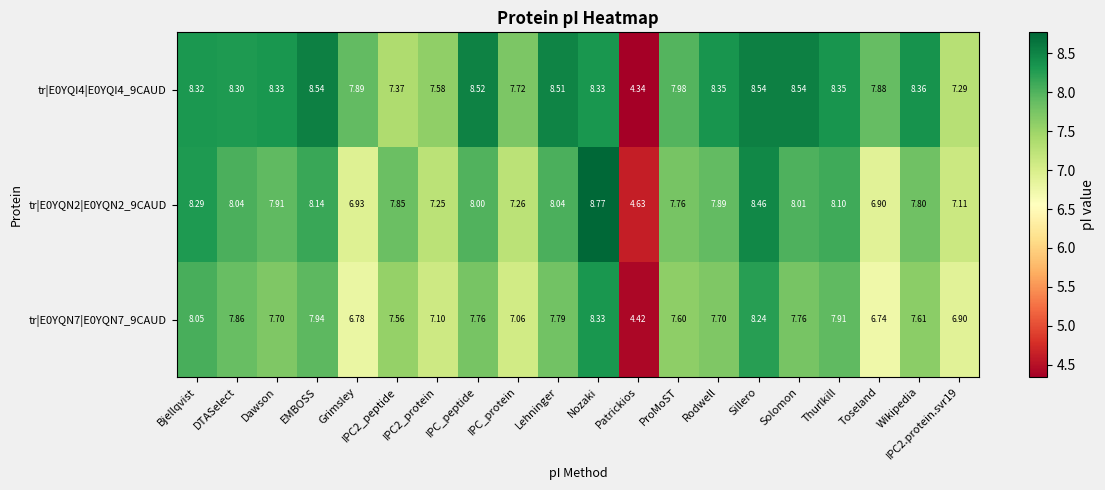

At which category is the sum across all series the highest?

Nozaki